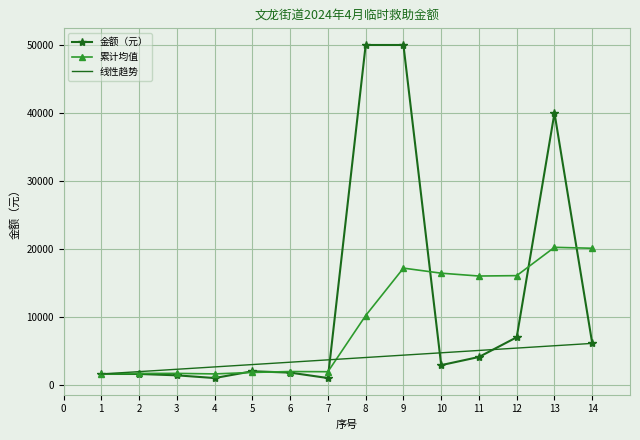

What is the difference between the maximum and second lowest values in the 线性趋势 series?

4153.8